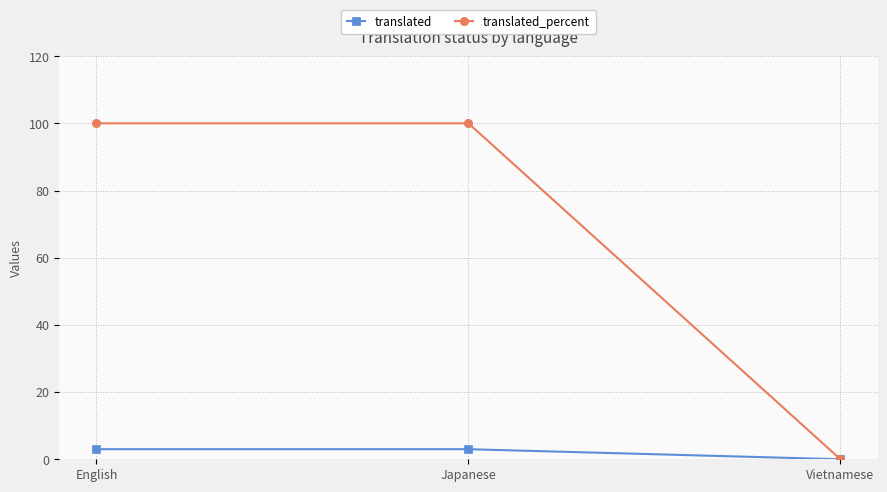

What is the label of the 2nd point from the right?

Japanese